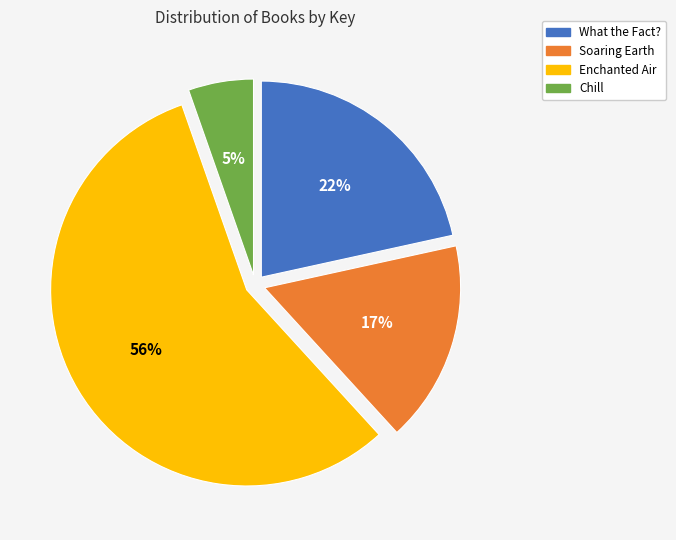

Which has a higher value, Enchanted Air or Chill?

Enchanted Air